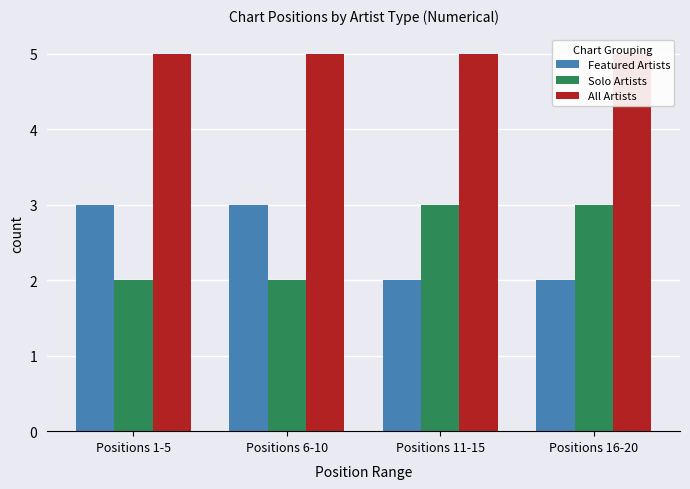

What is the lowest value of the All Artists series?

5